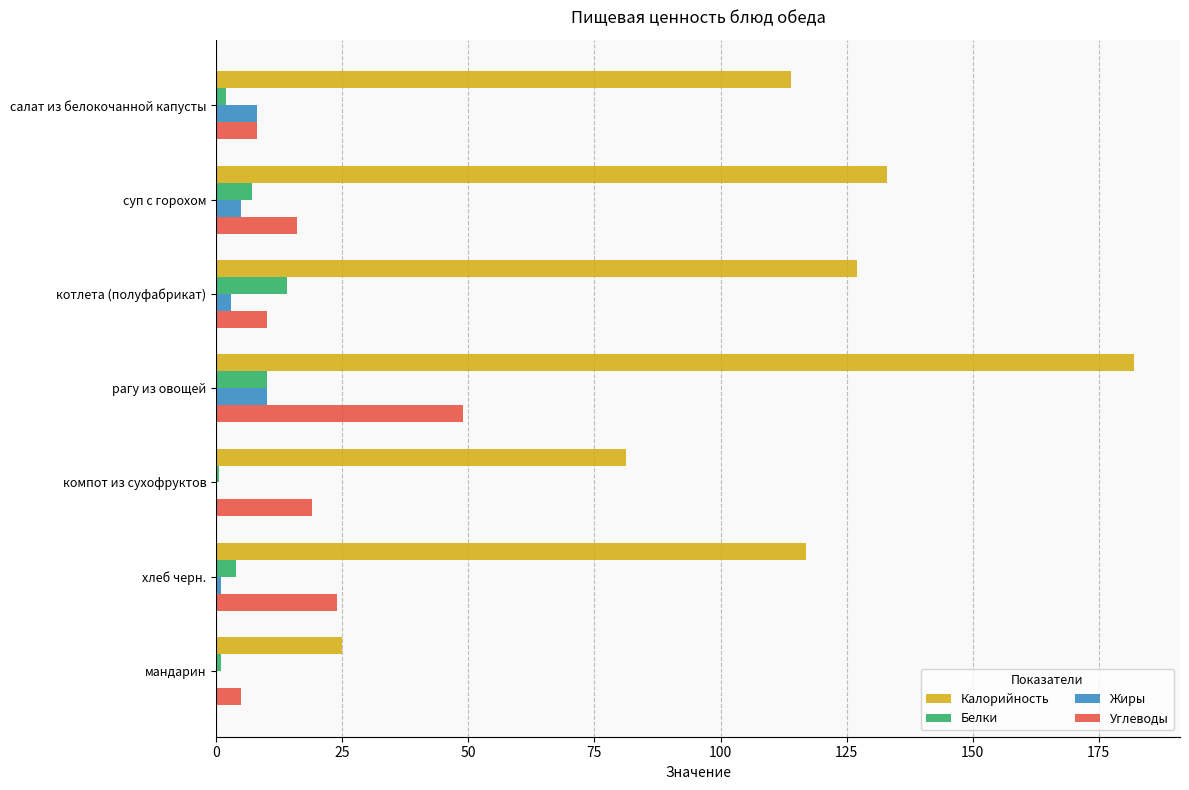

At which category is the sum across all series the highest?

рагу из овощей